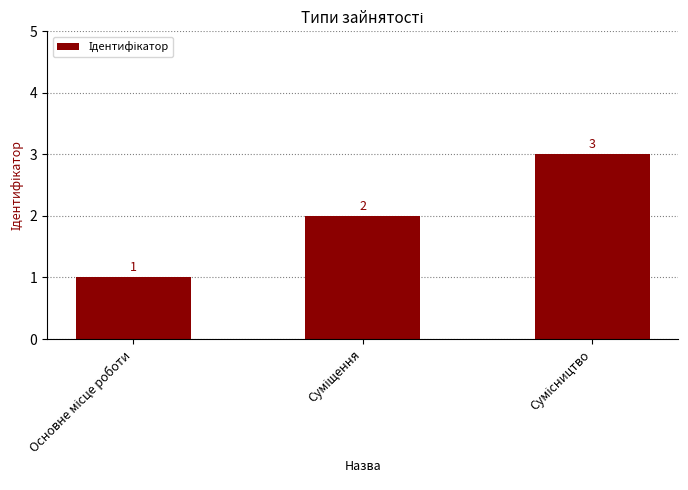

What is the maximum value shown in the chart?

3